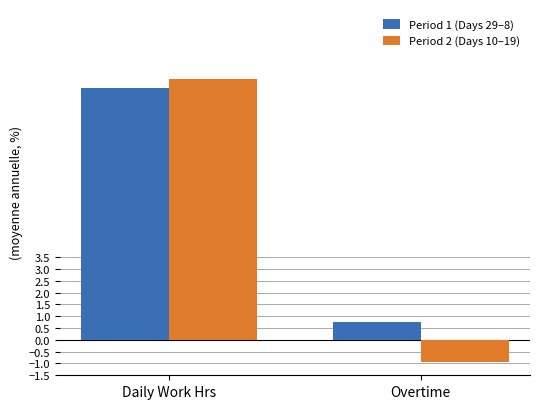

What value does the Period 2 (Days 10–19) series have at Overtime?

-0.9